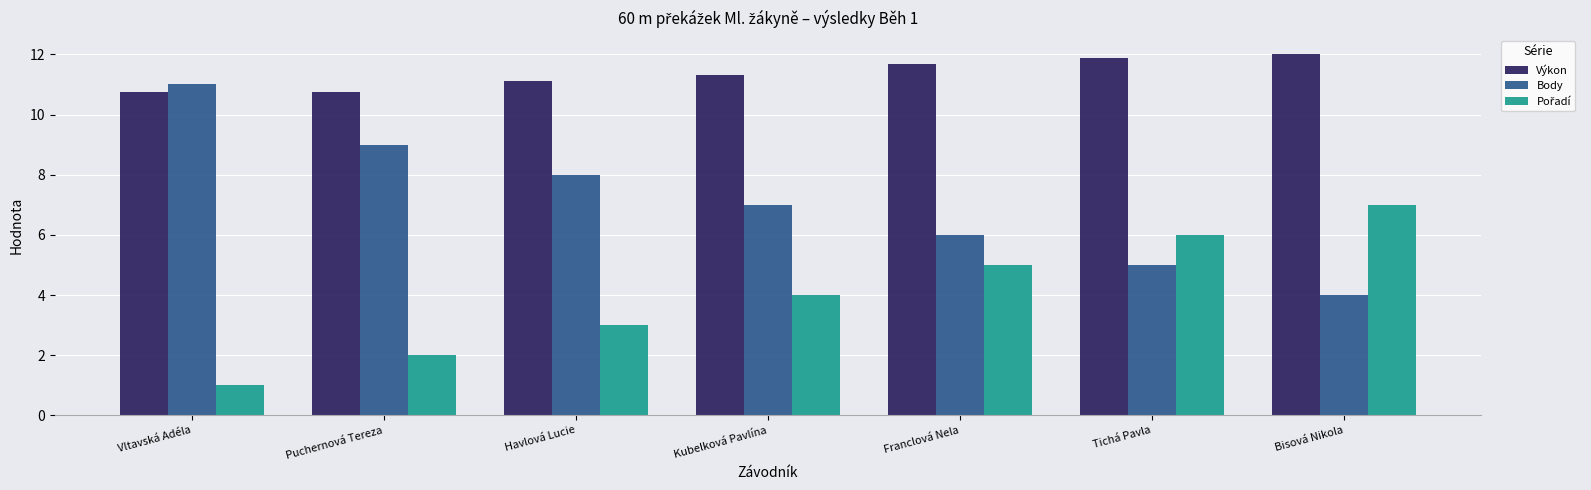

What is the difference between the highest and lowest values at Tichá Pavla?

6.9